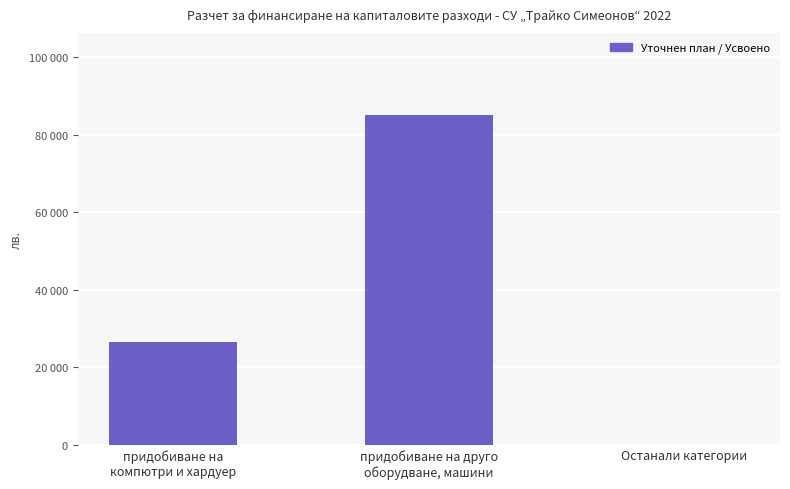

List the labels in order of value, largest first.

придобиване на друго
оборудване, машини, придобиване на
компютри и хардуер, Останали категории